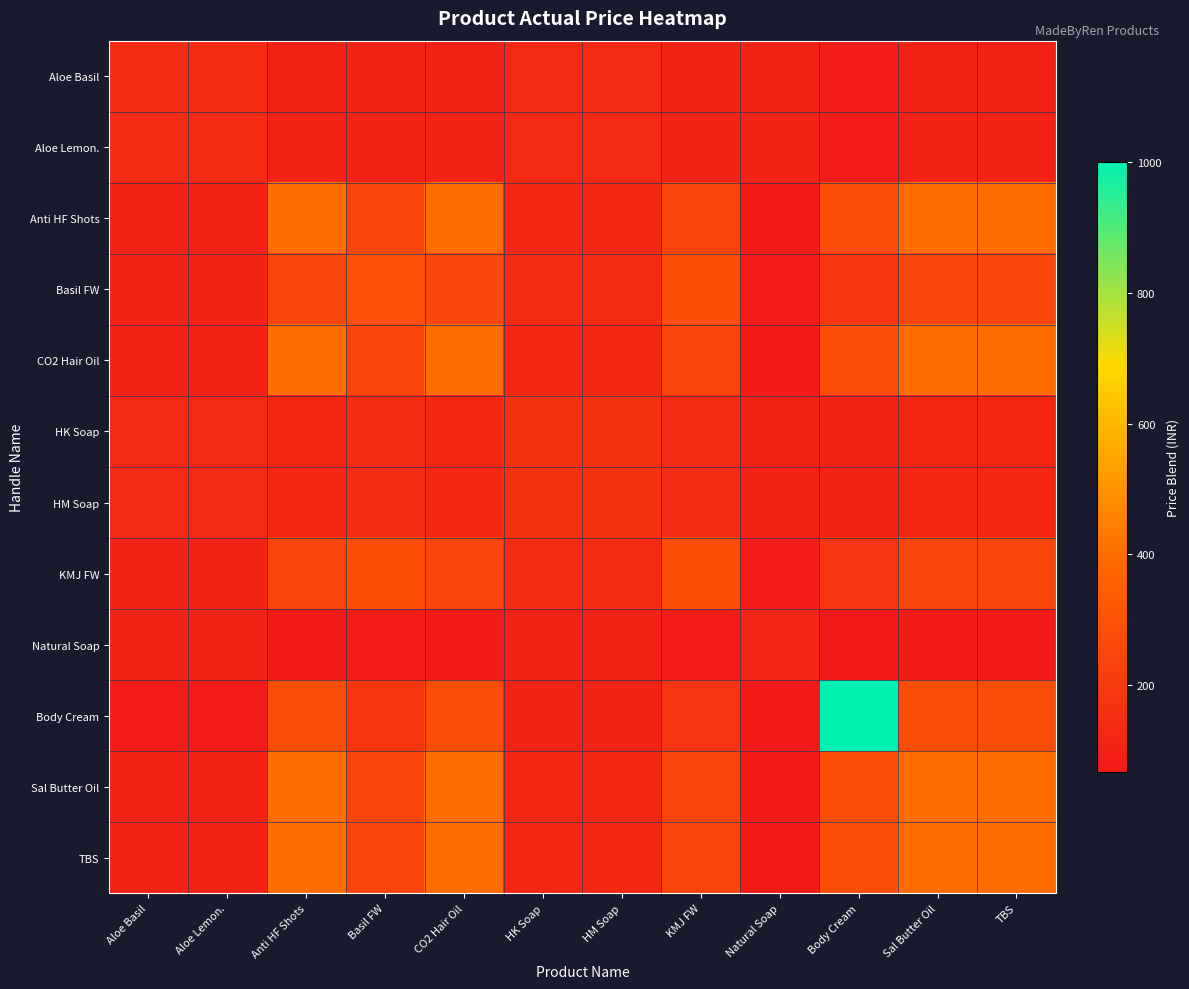

At Sal Butter Oil, list the series in order from smallest to largest.

Natural Soap, Aloe Basil, Aloe Lemon., HK Soap, HM Soap, KMJ FW, Basil FW, Body Cream, Anti HF Shots, TBS, CO2 Hair Oil, Sal Butter Oil